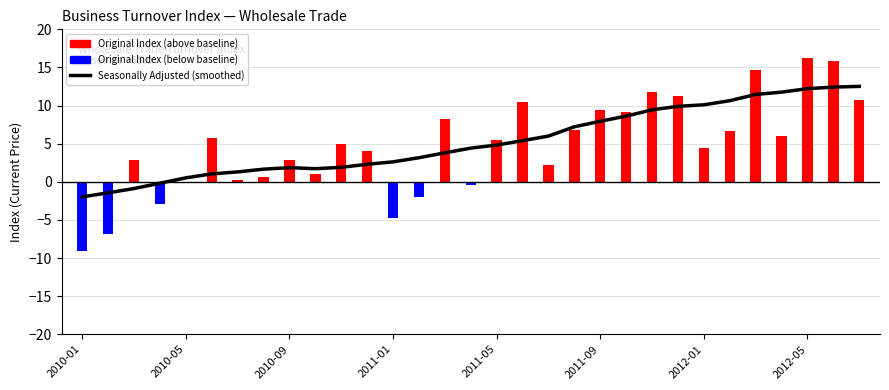

How many negative values are there?

4